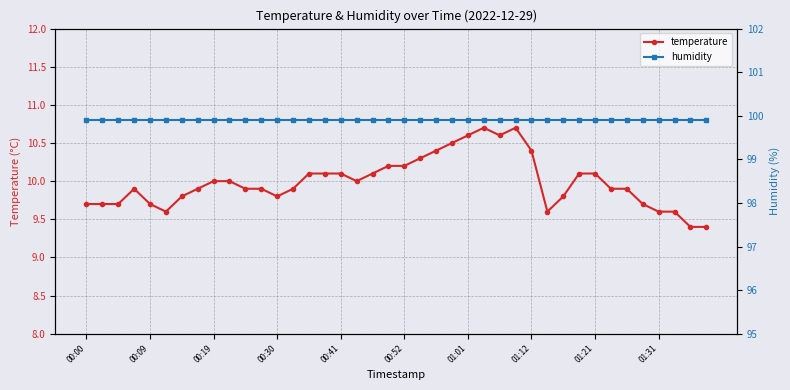

The temperature series shows 15.1 at 00:30. True or false?

False